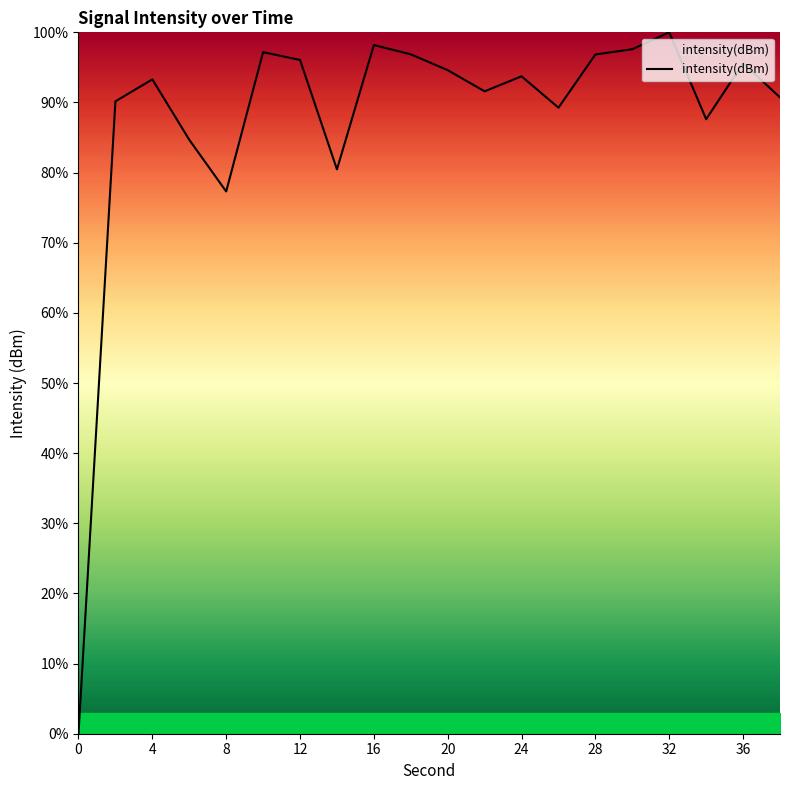

How many lines are shown in the chart?

1